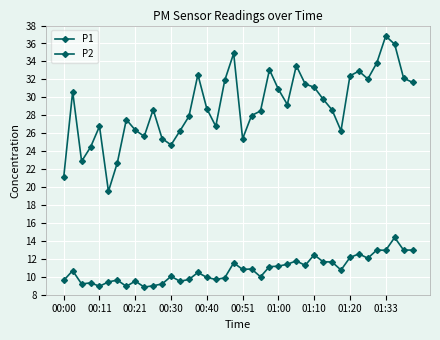

How many lines are shown in the chart?

2